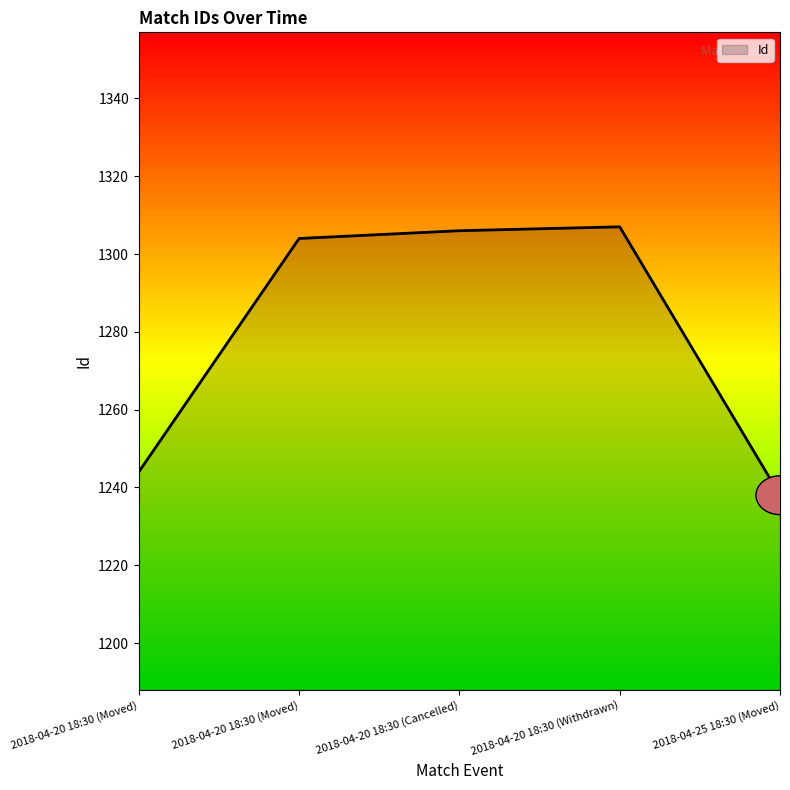

What is the minimum value shown in the chart?

1238